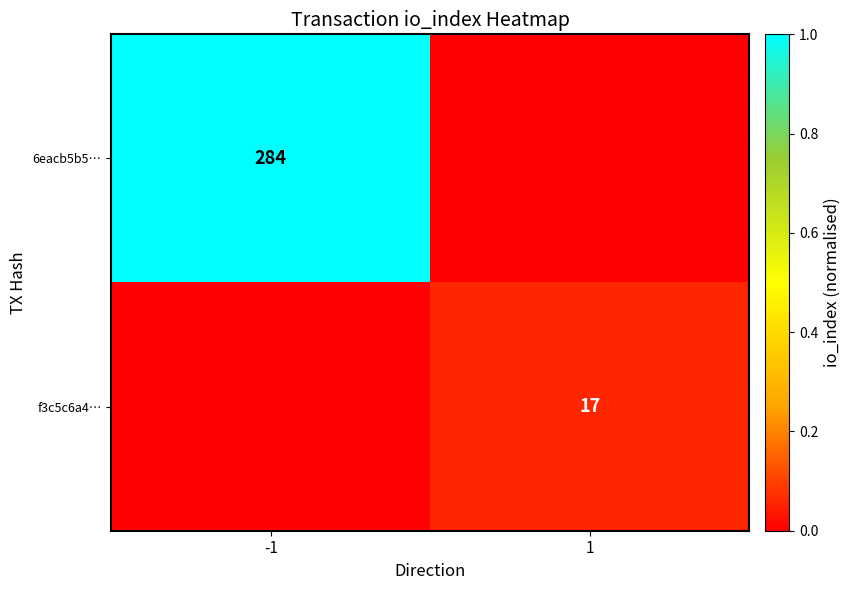

The value of 6eacb5b5… at -1 is 120. True or false?

False